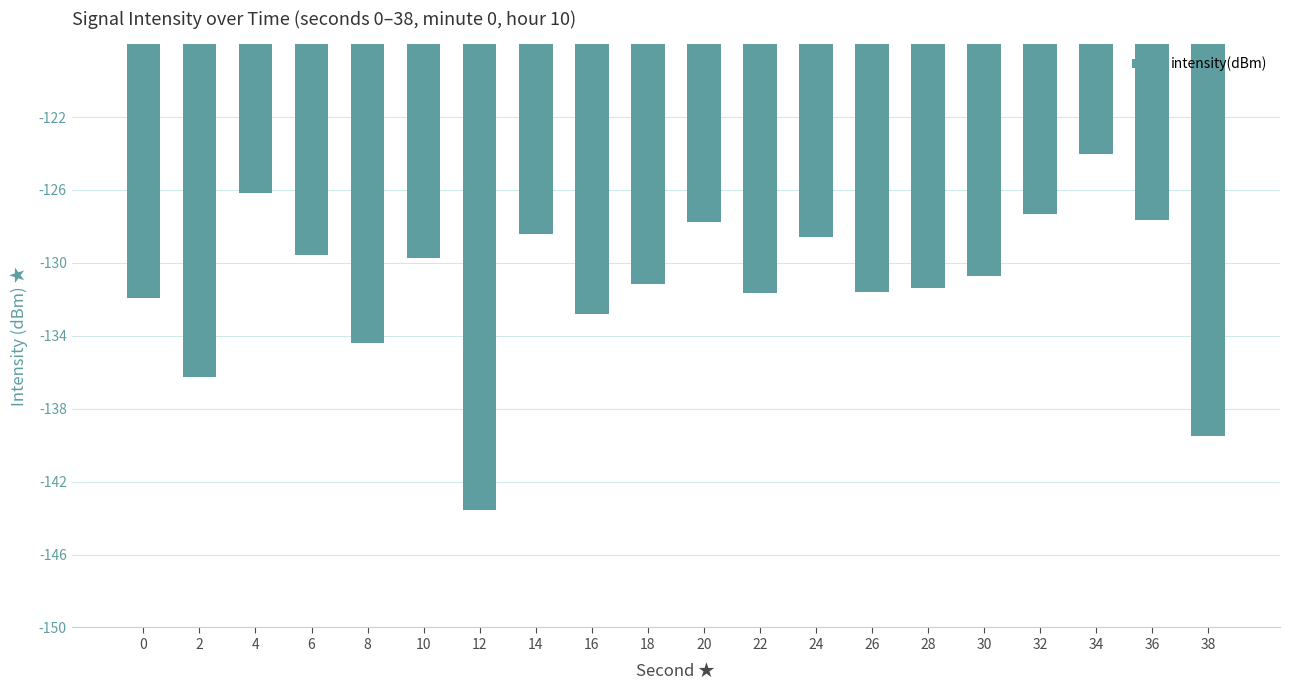

What value does the data have at 30?

-130.7